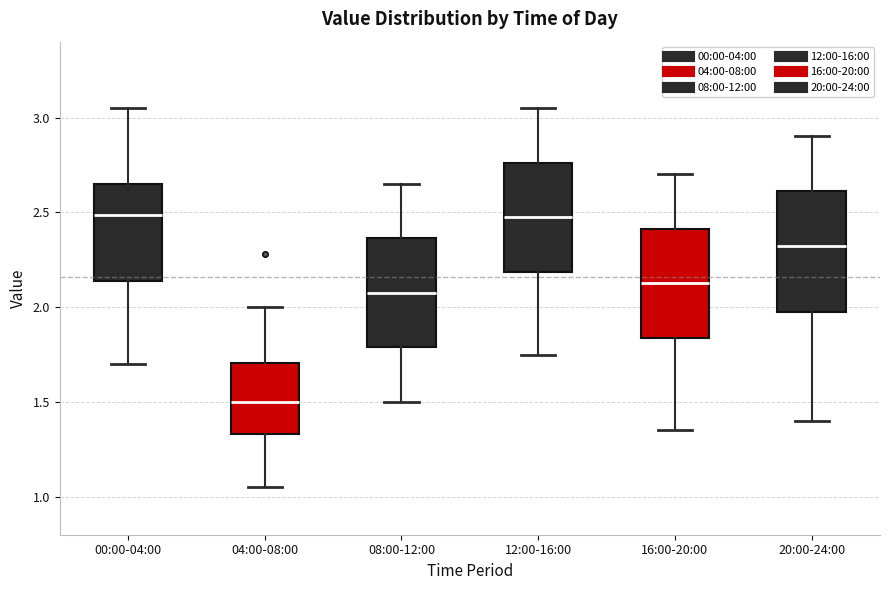

Comparing the boxes themselves (not the whiskers), which one is the tallest?

20:00-24:00